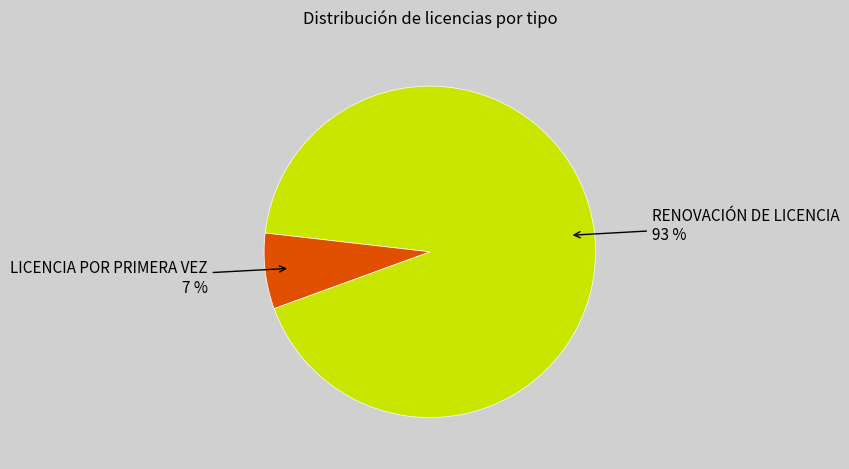

Does any single category account for the majority?

Yes